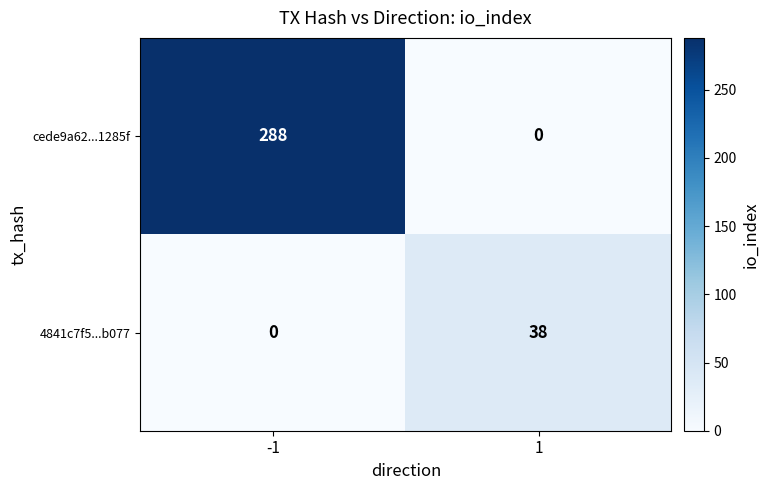

Which series changed the most between -1 and 1?

cede9a62...1285f